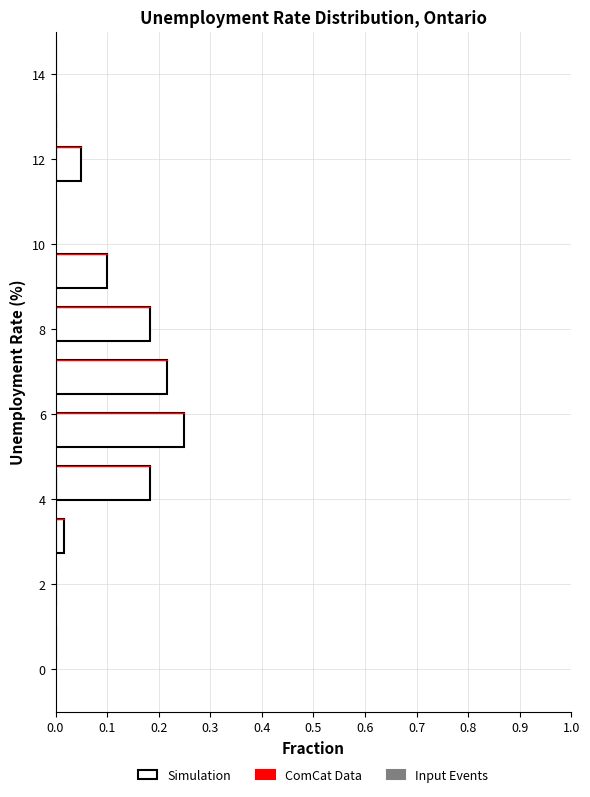

Reading bottom to top, transcribe this chart: for each bar, give the range it covers on the y-axis and its length. Neither the bar edges nor the lengths are printed on the chart, so give them approximately, as read against the axes.

0.00 to 1.25: 0
1.25 to 2.50: 0
2.50 to 3.75: 0.02
3.75 to 5.00: 0.18
5.00 to 6.25: 0.25
6.25 to 7.50: 0.22
7.50 to 8.75: 0.18
8.75 to 10.00: 0.10
10.00 to 11.25: 0
11.25 to 12.50: 0.05
12.50 to 13.75: 0
13.75 to 15.00: 0